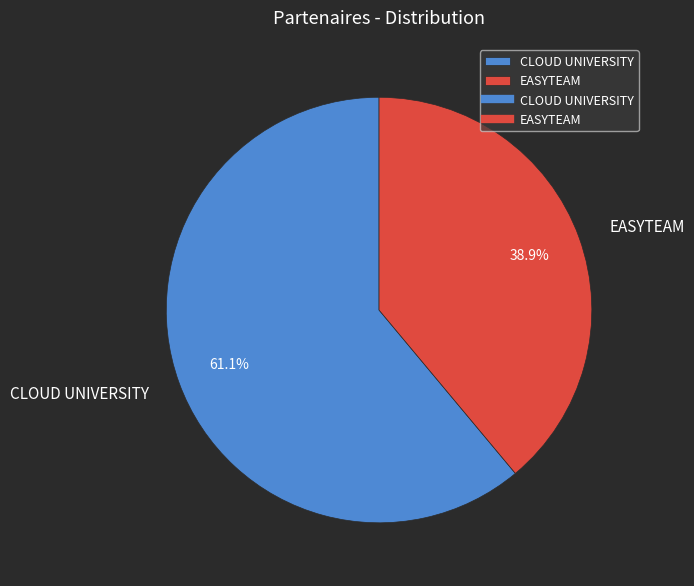

Approximately how many times larger is the value at CLOUD UNIVERSITY compared to EASYTEAM?

1.6